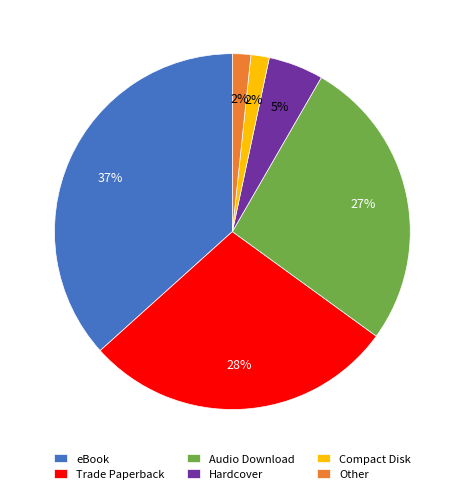

To the nearest percent, what percentage of the pie is Hardcover?

5%